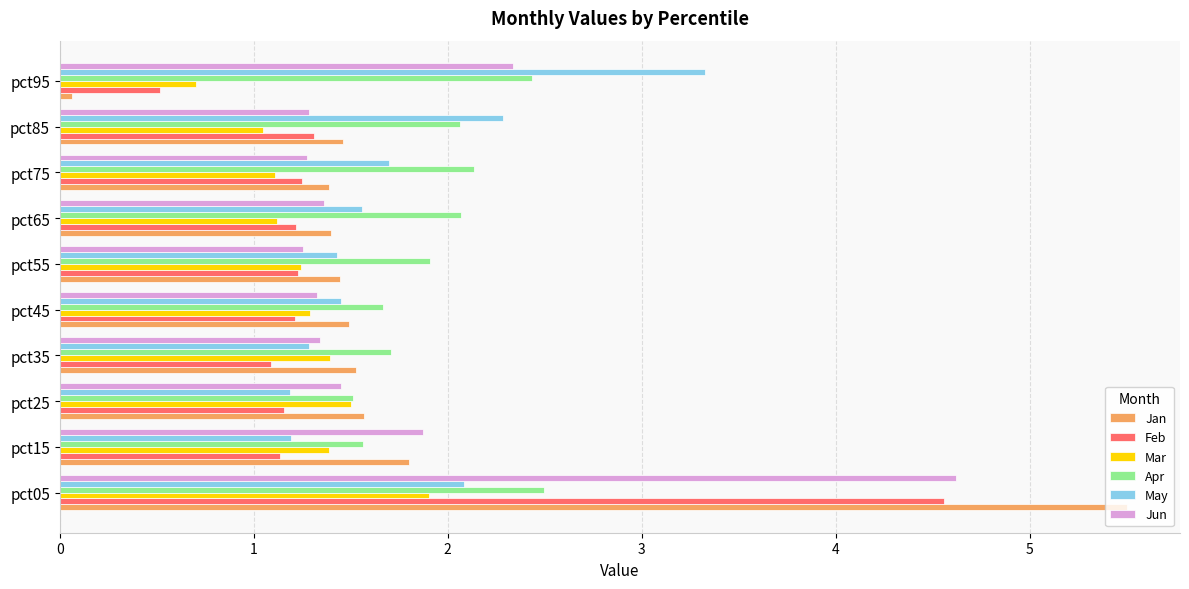

What is the sum of all May values?

17.5